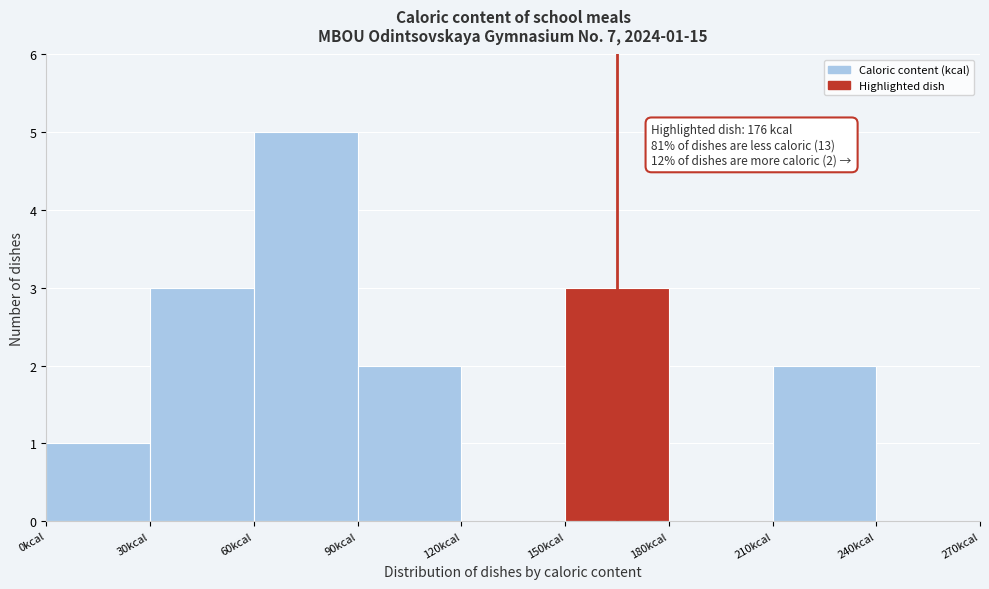

Which range on the x-axis has the tallest bar?

60 to 90